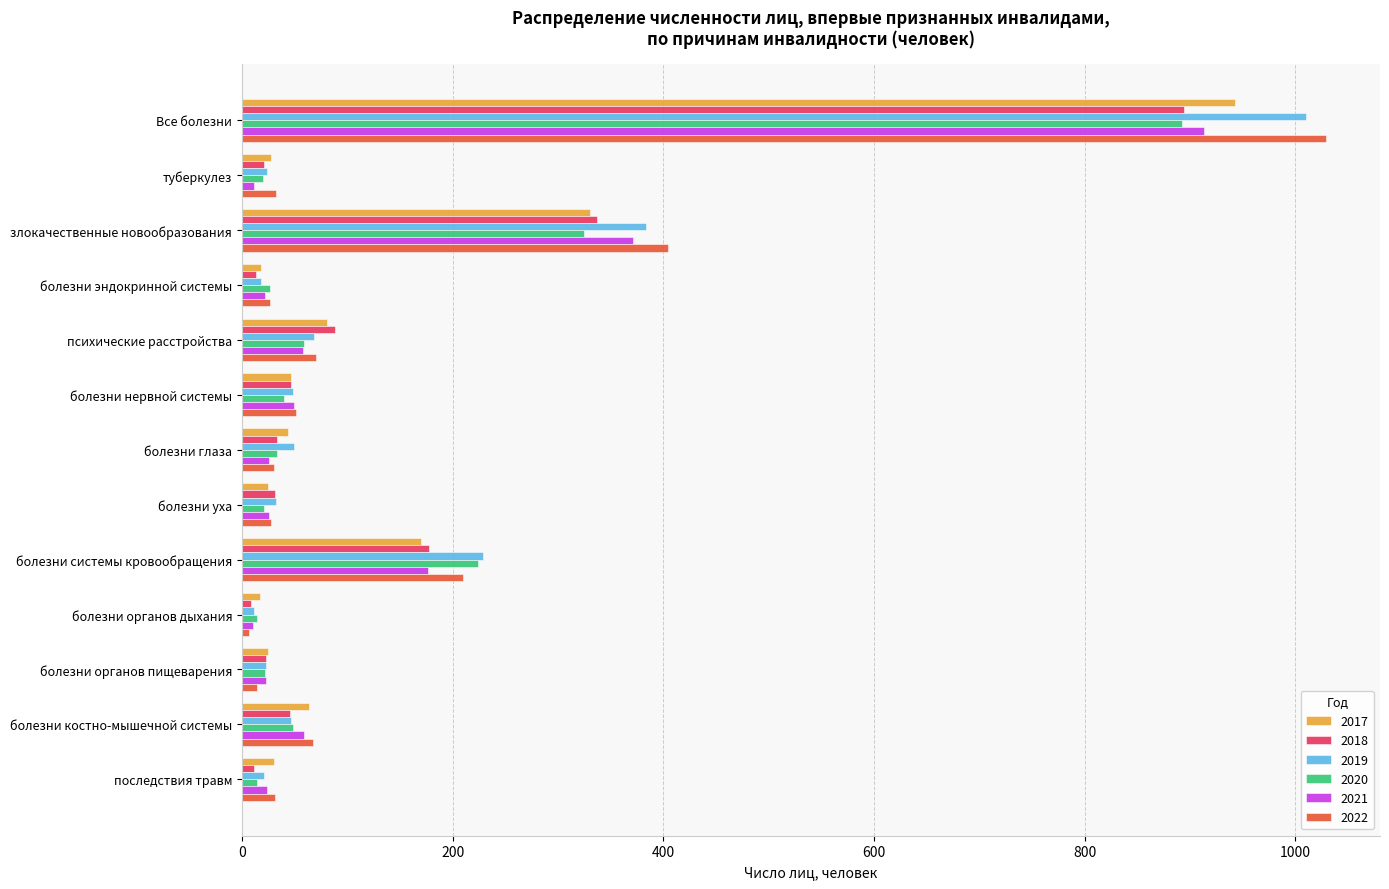

What is the highest value of the 2021 series?

913